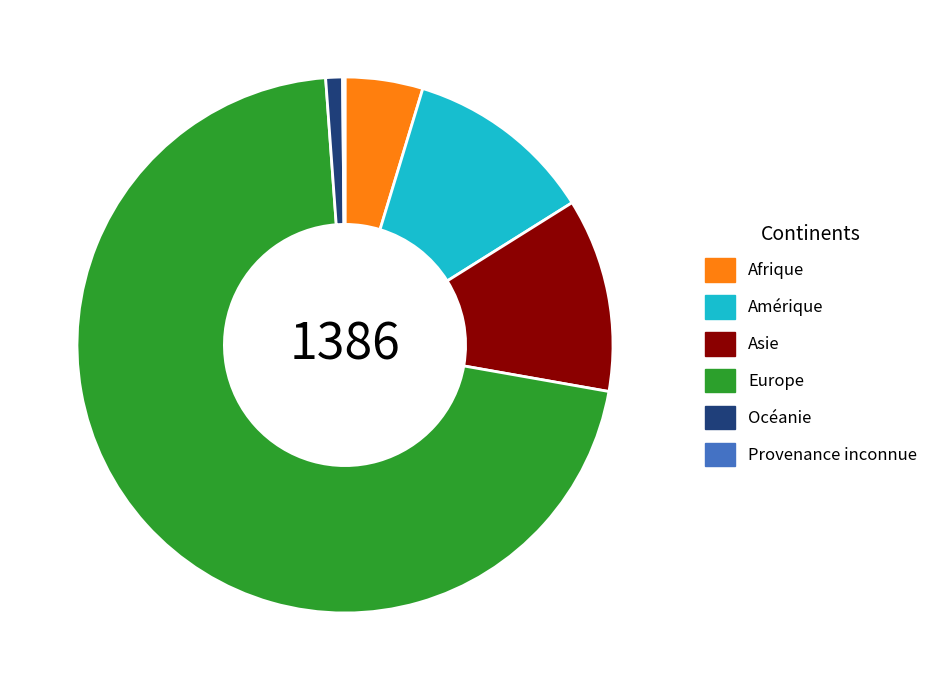

Do Europe and Asie together represent more than half of the pie?

Yes